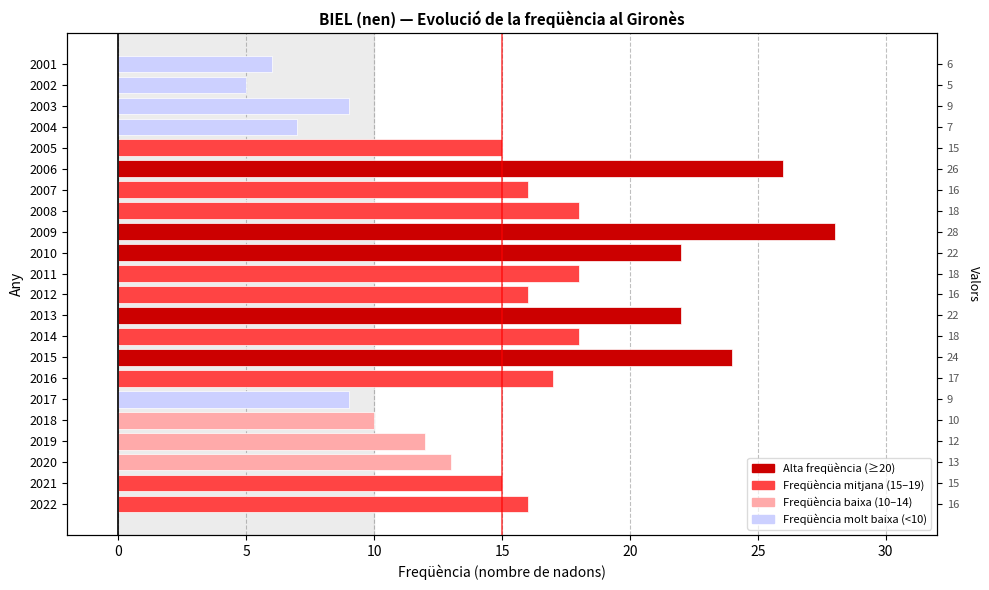

What is the greatest value displayed?

28